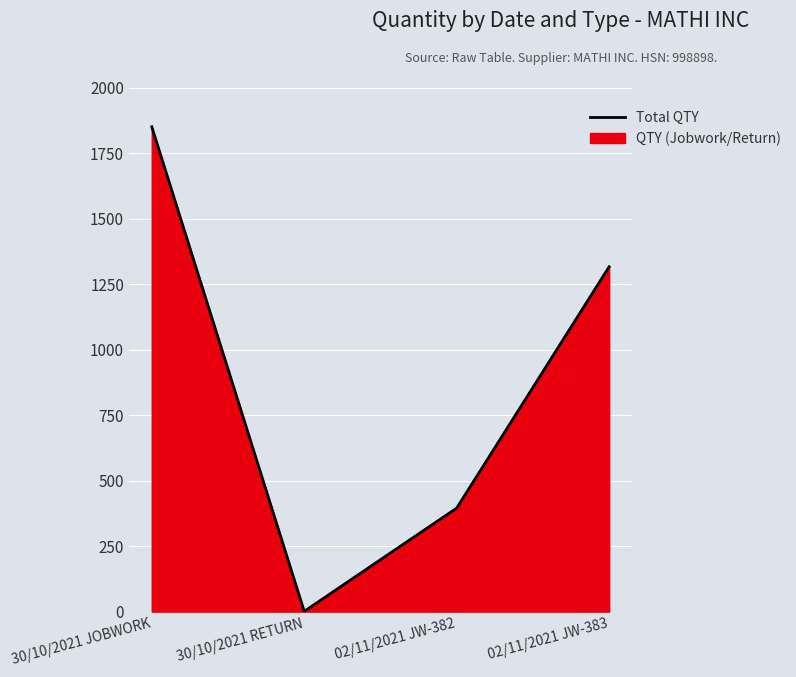

What is the difference between the values at 02/11/2021 JW-382 and 30/10/2021 RETURN?

394